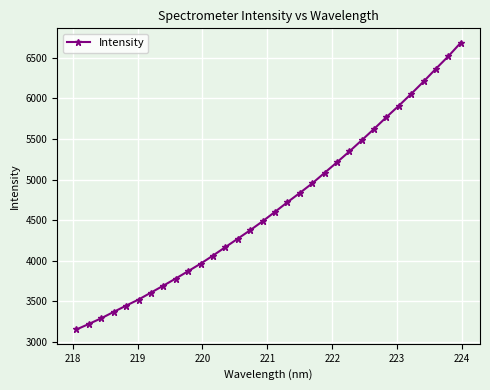

What is the value of the 11th point from the left?

3963.3